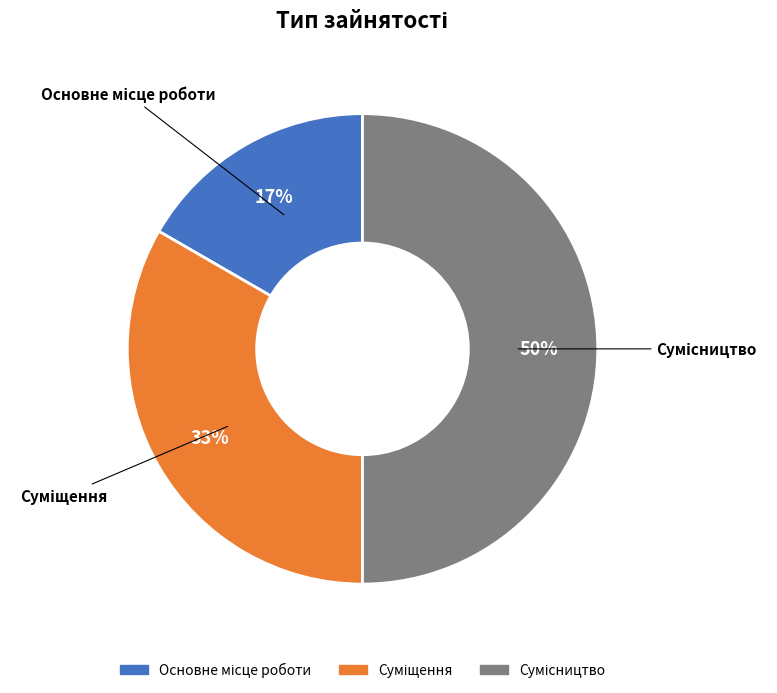

To the nearest percent, what is the average slice percentage?

33%